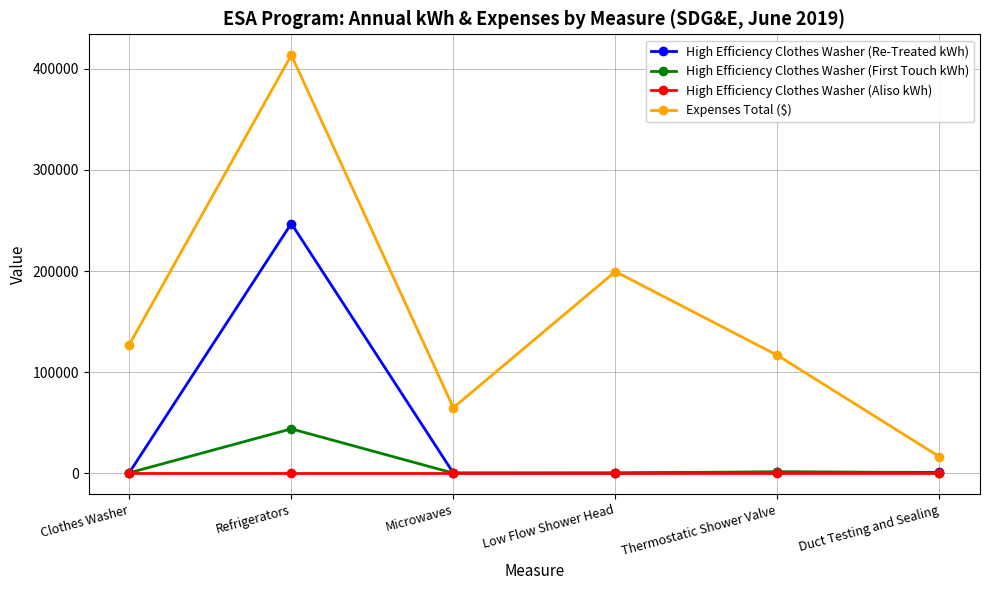

True or false: Expenses Total ($) and High Efficiency Clothes Washer (Re-Treated kWh) intersect in this chart.

False